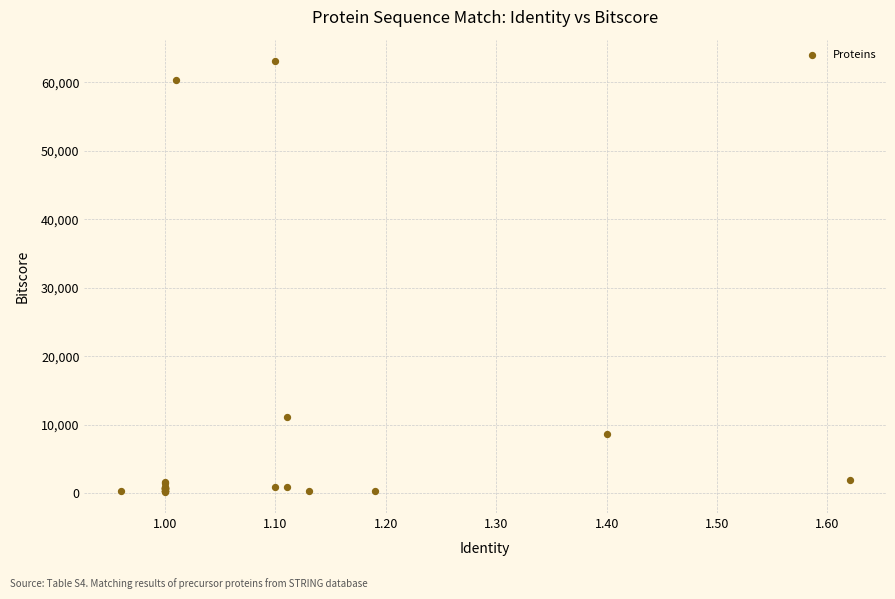

What Y value in the scatter plot is closest to 31684?

11202.4